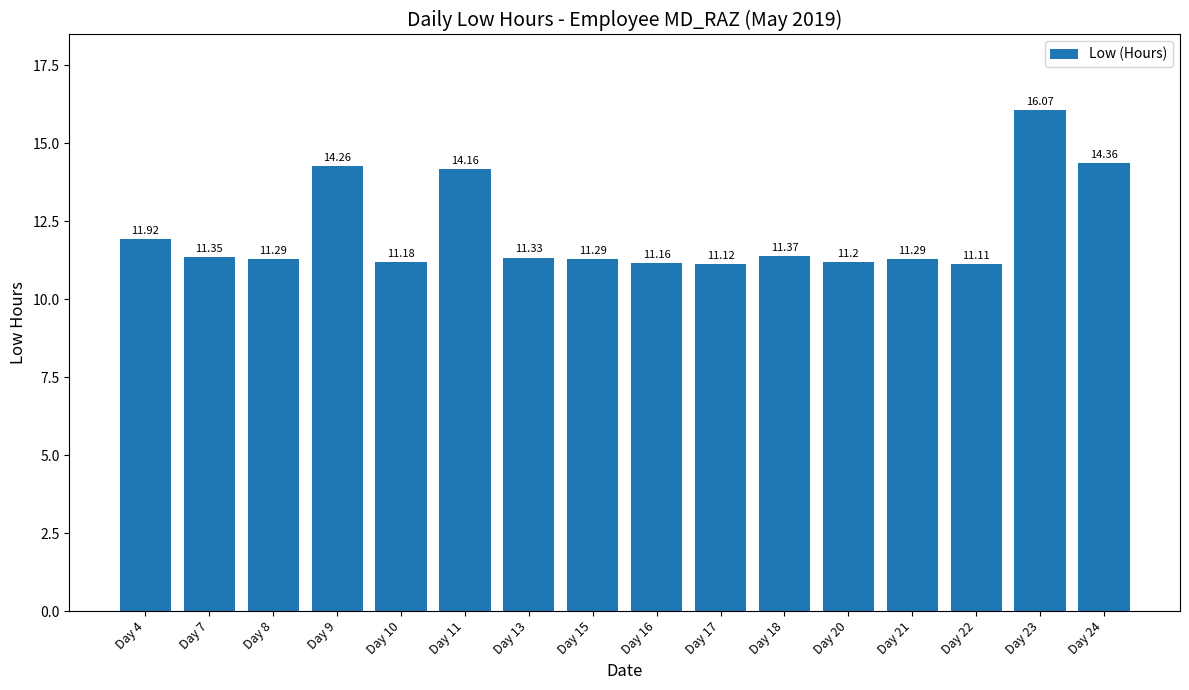

True or false: the data shows 15.8 at Day 8.

False